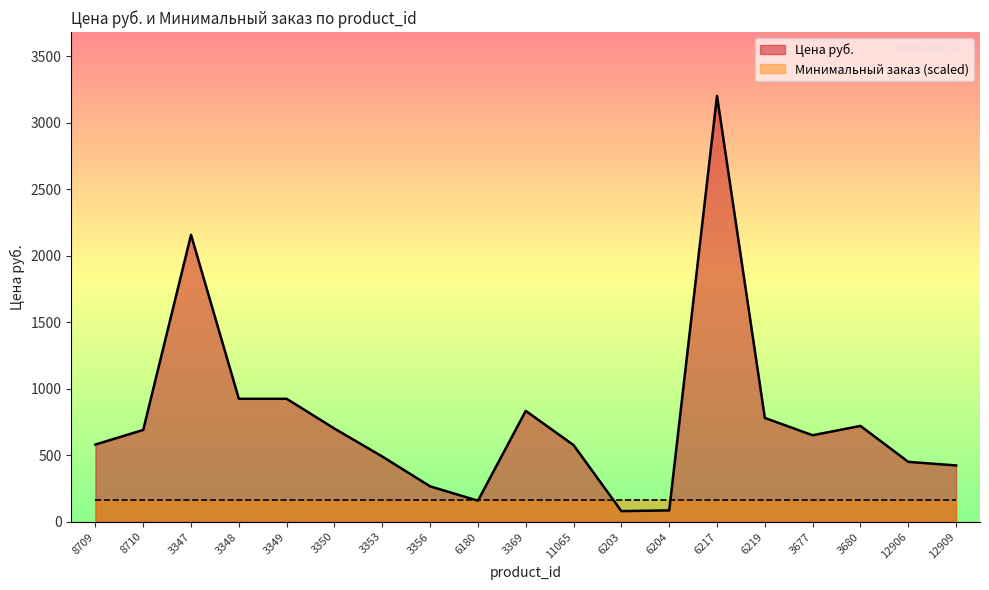

Count the number of values greater than 650.

9